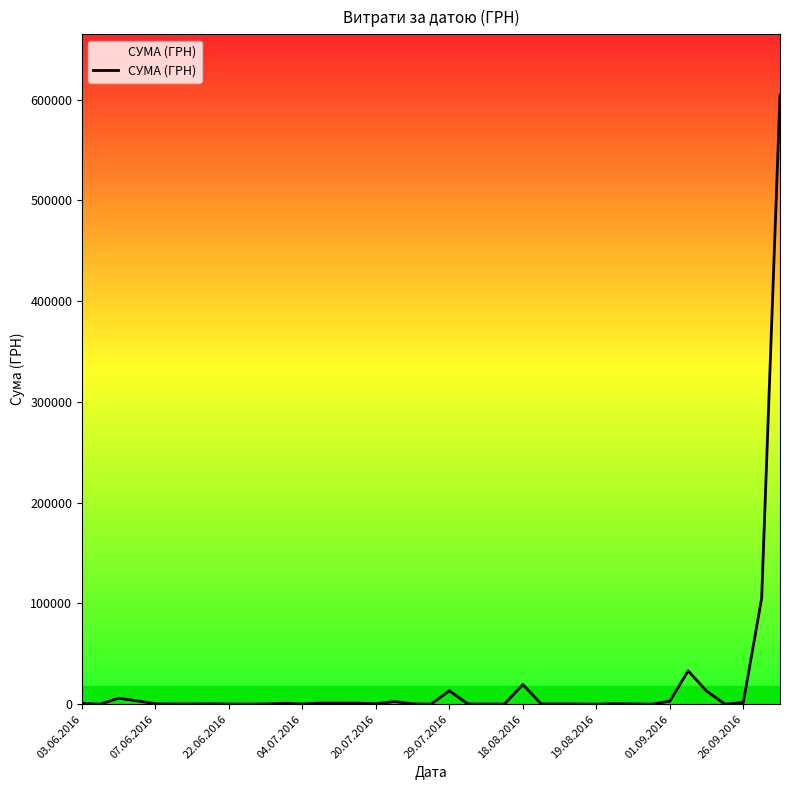

What is the difference between the maximum and minimum values?

604360.0